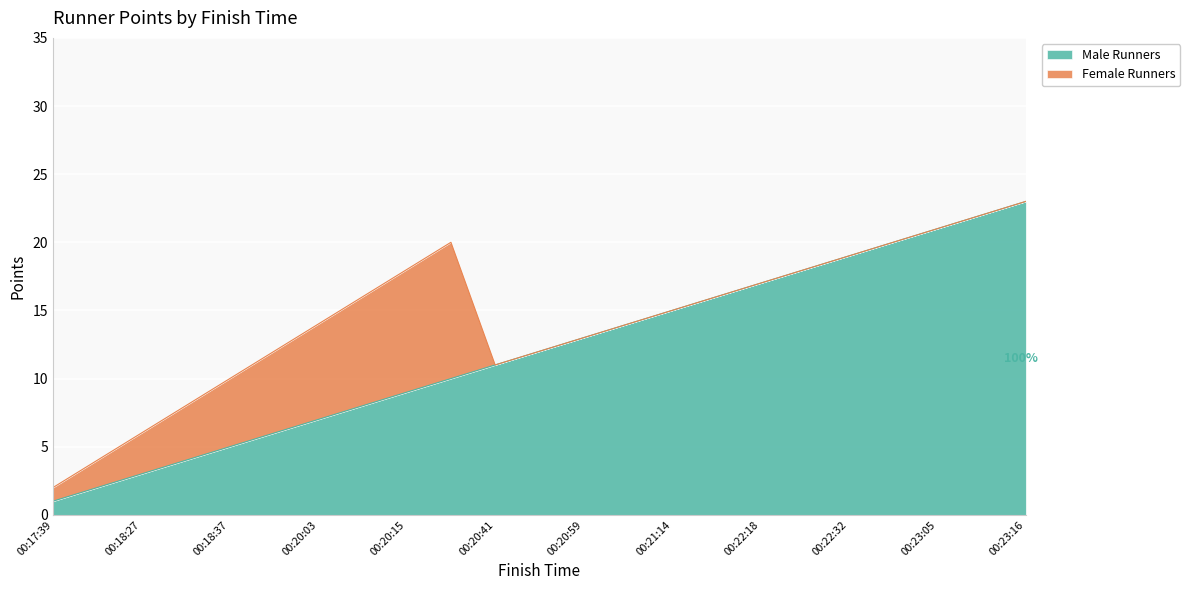

Where is the data nearest to the value 12?

00:20:51